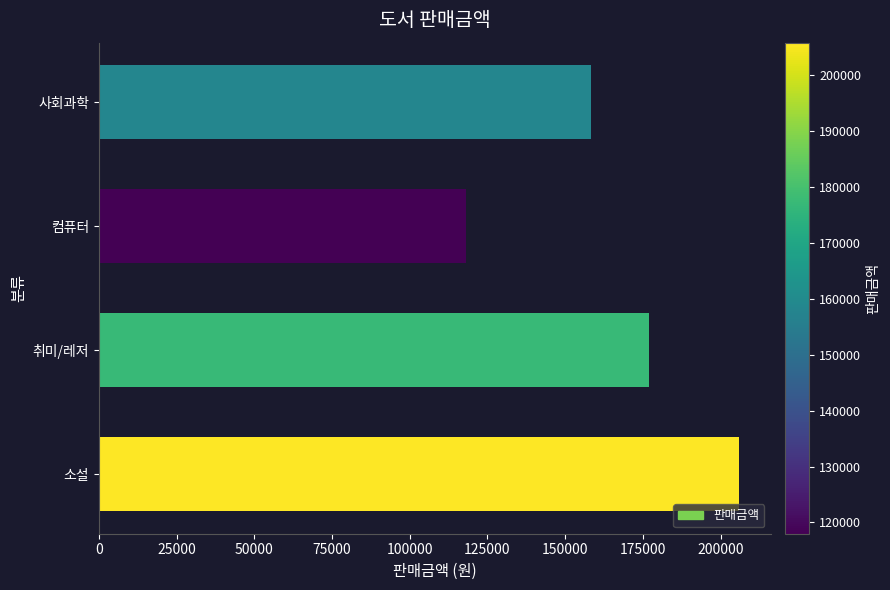

At which label is the value closest to 161880?

사회과학